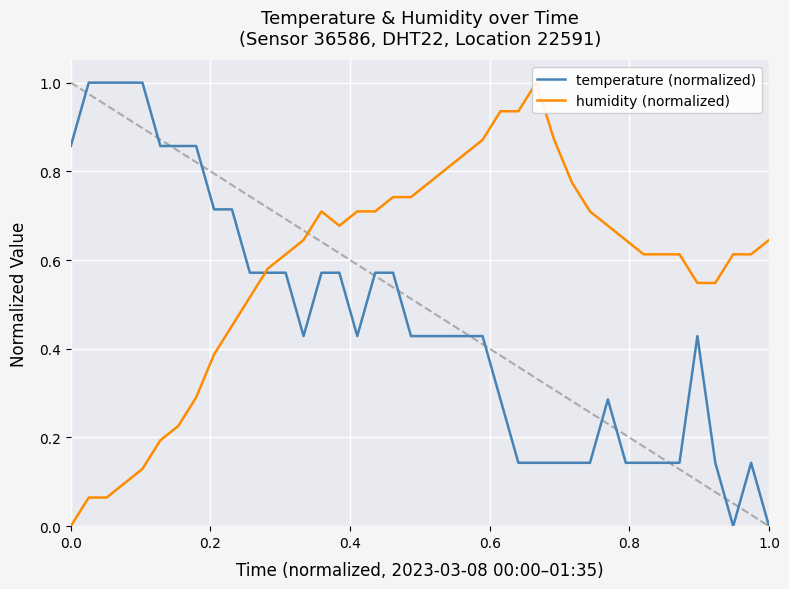

How many lines are shown in the chart?

2